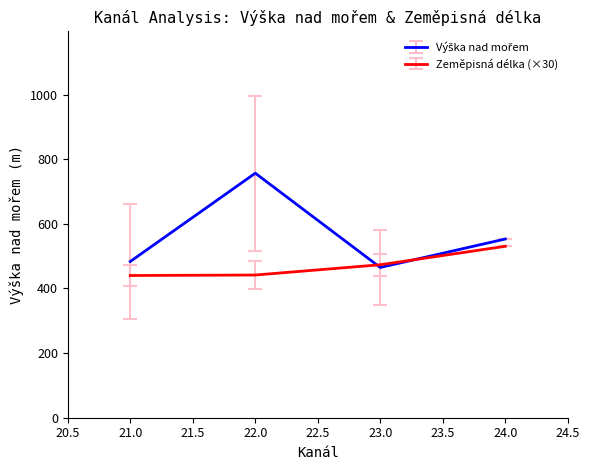

What is the maximum value for Zeměpisná délka (×30)?

530.5